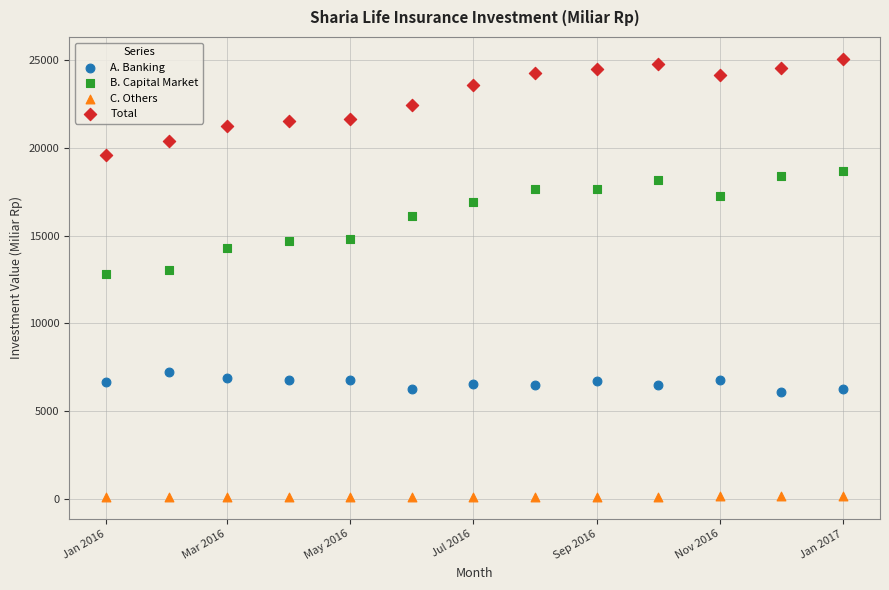

Across all data points, what is the range of X values (max minus min)?

366.0